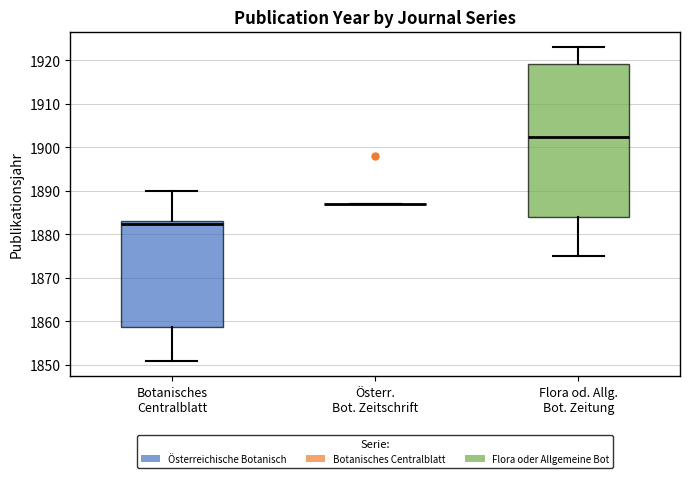

Reading left to right, transcribe this box plot: for each box, give where its median line is, the range the box spans, and where its two whiskers end, as read against the y-axis. The values are not printed on the chart, so give them approximately, as read against the axis.

Botanisches Centralblatt: median 1883 (just below the box's upper edge), box 1859 to 1883, whiskers 1851 to 1890
Österr. Bot. Zeitschrift: box collapsed to a line at 1887, whiskers 1887 to 1887
Flora od. Allg. Bot. Zeitung: median 1903, box 1884 to 1919, whiskers 1875 to 1923